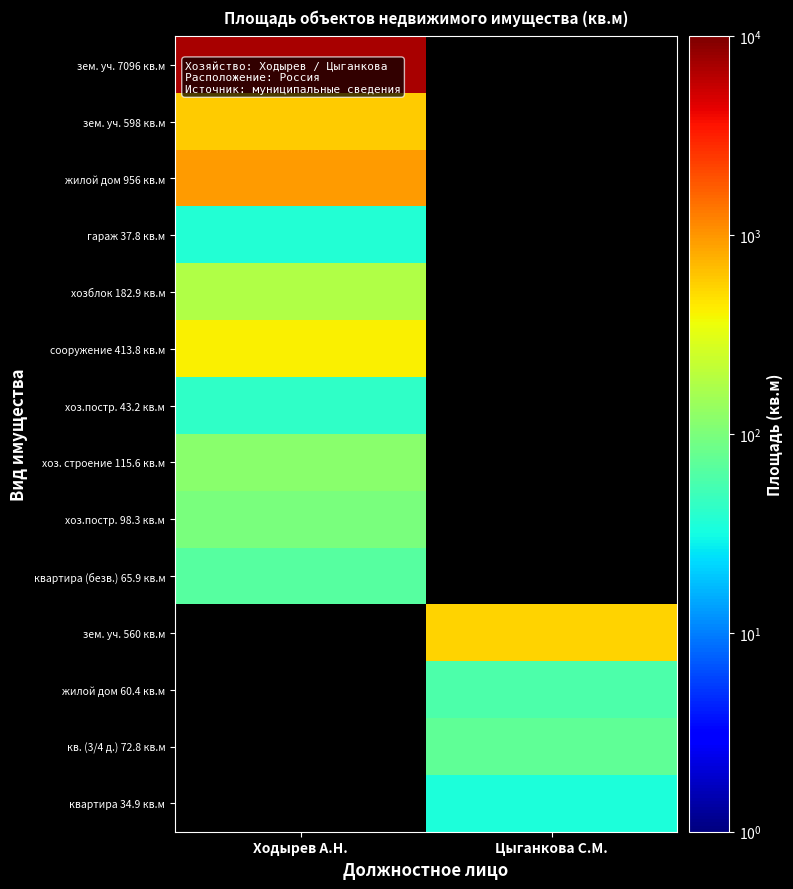

List the series in order of their peak value, highest first.

зем. уч. 7096 кв.м, жилой дом 956 кв.м, зем. уч. 598 кв.м, сооружение 413.8 кв.м, хозблок 182.9 кв.м, хоз. строение 115.6 кв.м, хоз.постр. 98.3 кв.м, квартира (безв.) 65.9 кв.м, гараж 37.8 кв.м, зем. уч. 560 кв.м, жилой дом 60.4 кв.м, кв. (3/4 д.) 72.8 кв.м, квартира 34.9 кв.м, хоз.постр. 43.2 кв.м